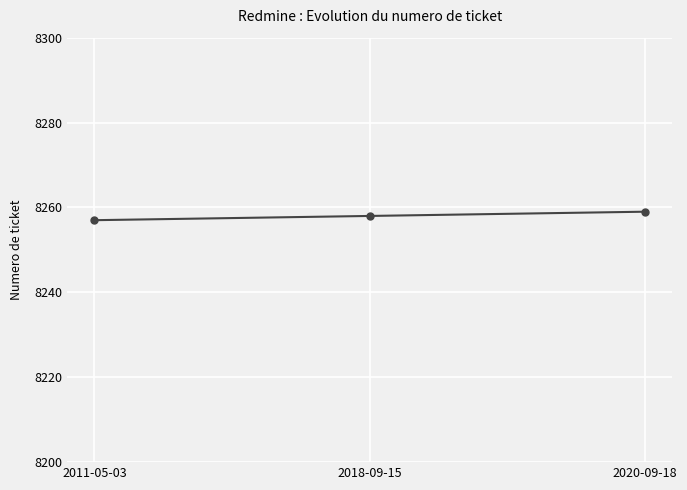

The value at 2011-05-03 is 8257. True or false?

True